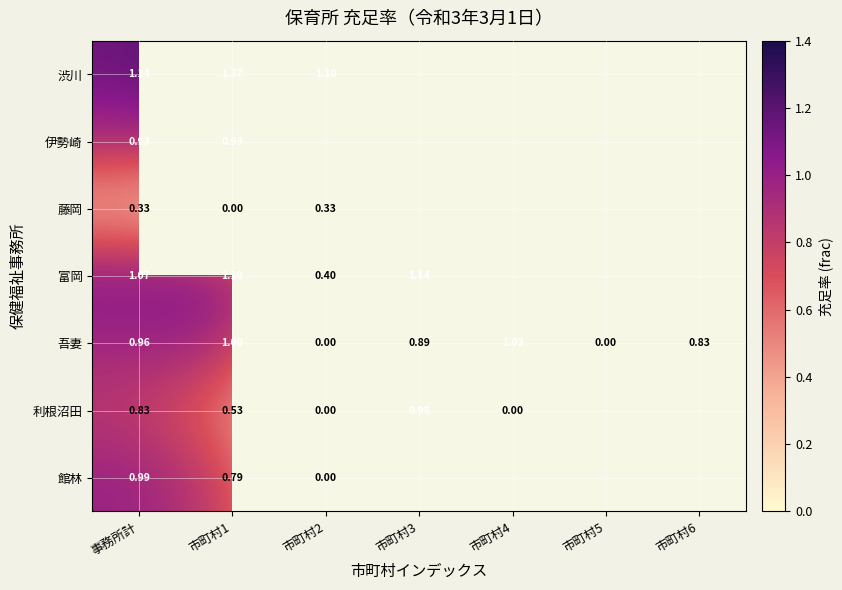

Is the value of 利根沼田 at 市町村4 greater than the value of 渋川 at 市町村2?

No